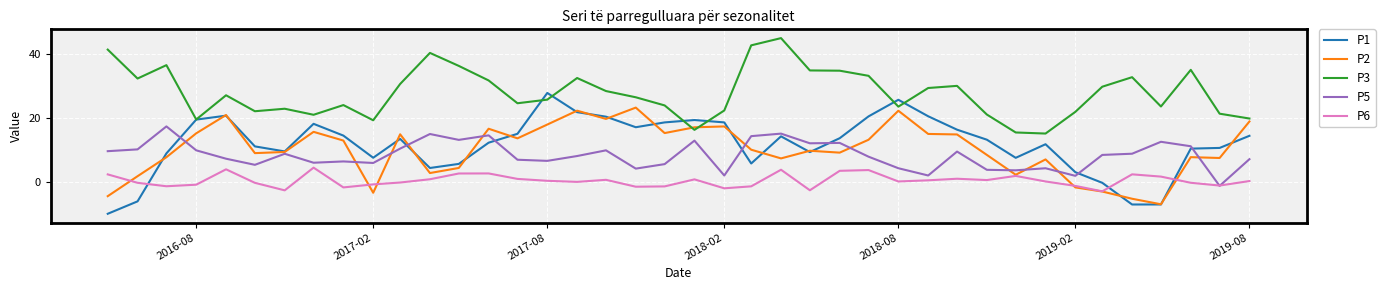

How many lines are shown in the chart?

5